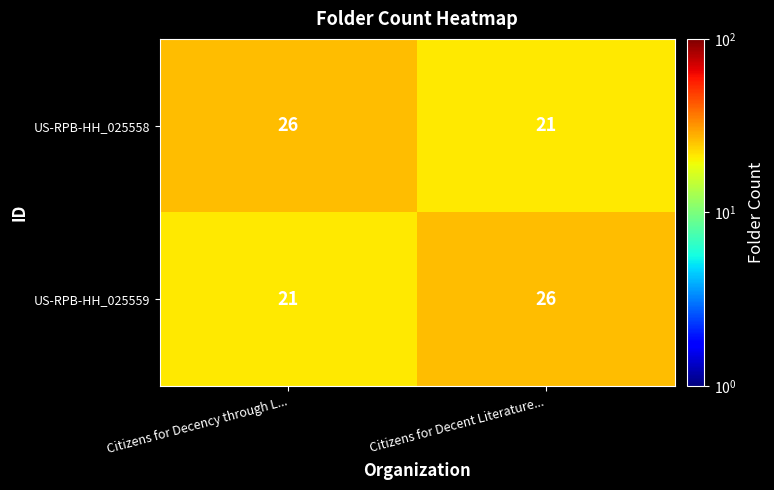

True or false: US-RPB-HH_025558 has a value of 36 at Citizens for Decency through L....

False